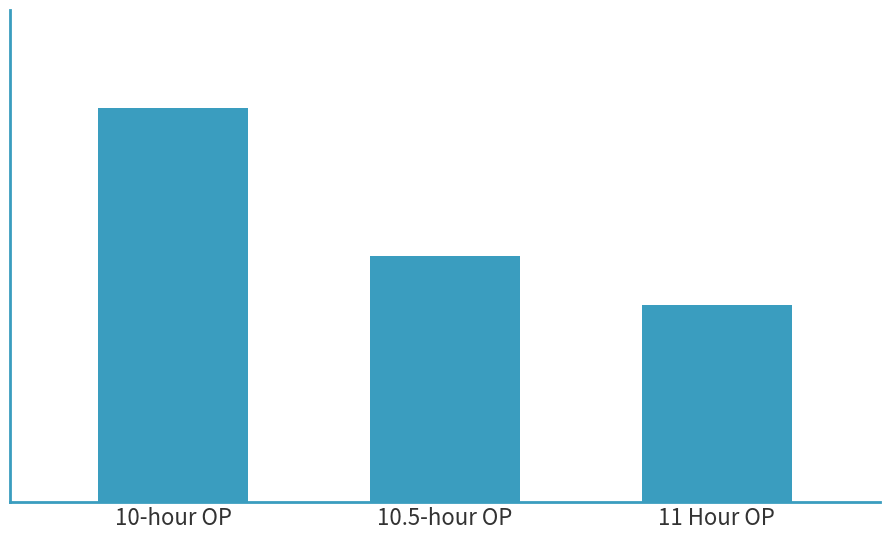

Does the chart contain any negative values?

No